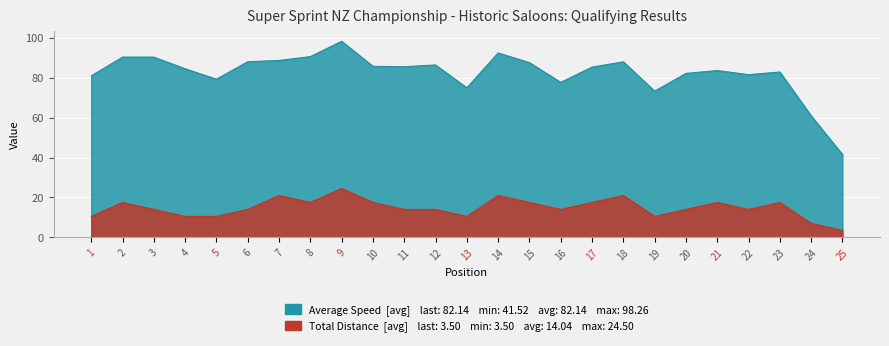

Reading right to left, what are all the values shown in this chart?

Average Speed: 25=41.5	24=60.9	23=82.9	22=81.6	21=83.6	20=82.2	19=73.3	18=88.0	17=85.3	16=77.7	15=87.6	14=92.4	13=74.9	12=86.4	11=85.5	10=85.7	9=98.3	8=90.6	7=88.7	6=88.0	5=79.3	4=84.5	3=90.3	2=90.3	1=80.9
Total Distance: 25=3.5	24=7.0	23=17.5	22=14.0	21=17.5	20=14.0	19=10.5	18=21.0	17=17.5	16=14.0	15=17.5	14=21.0	13=10.5	12=14.0	11=14.0	10=17.5	9=24.5	8=17.5	7=21.0	6=14.0	5=10.5	4=10.5	3=14.0	2=17.5	1=10.5